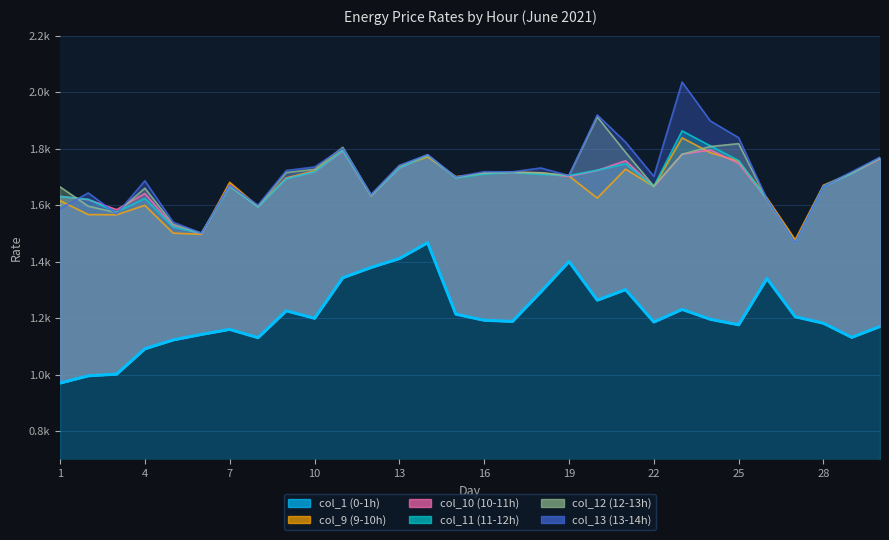

How many interior local valleys (lower than both neighbors) does the data have?

7